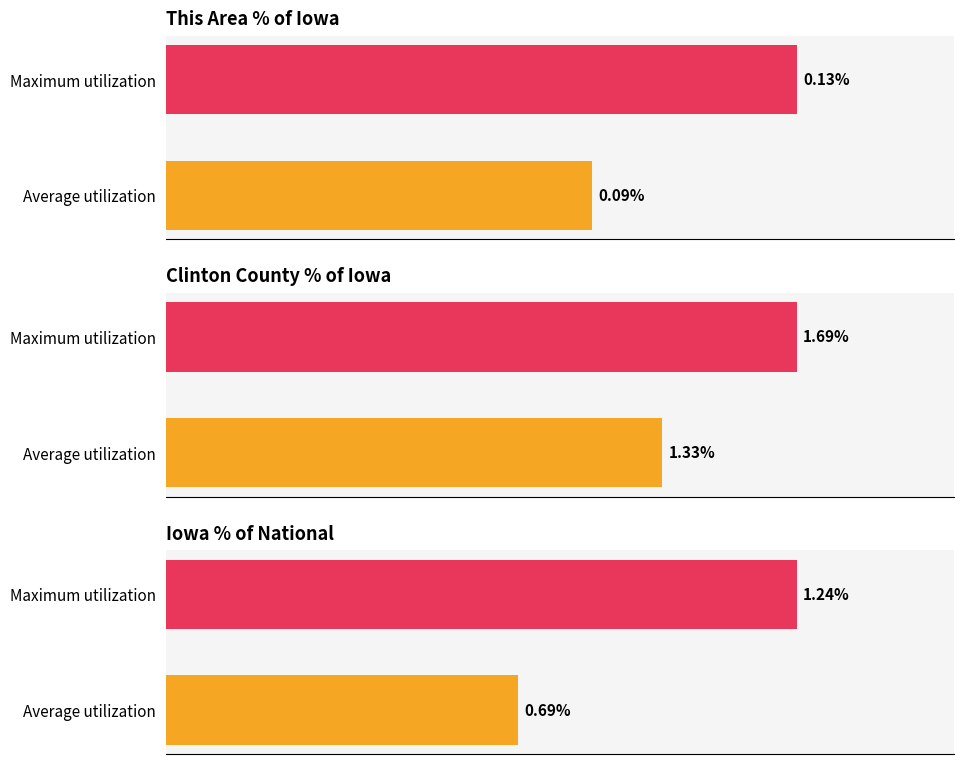

Is the value of This Area % of Iowa at Average utilization greater than the value of Iowa % of National at Average utilization?

No